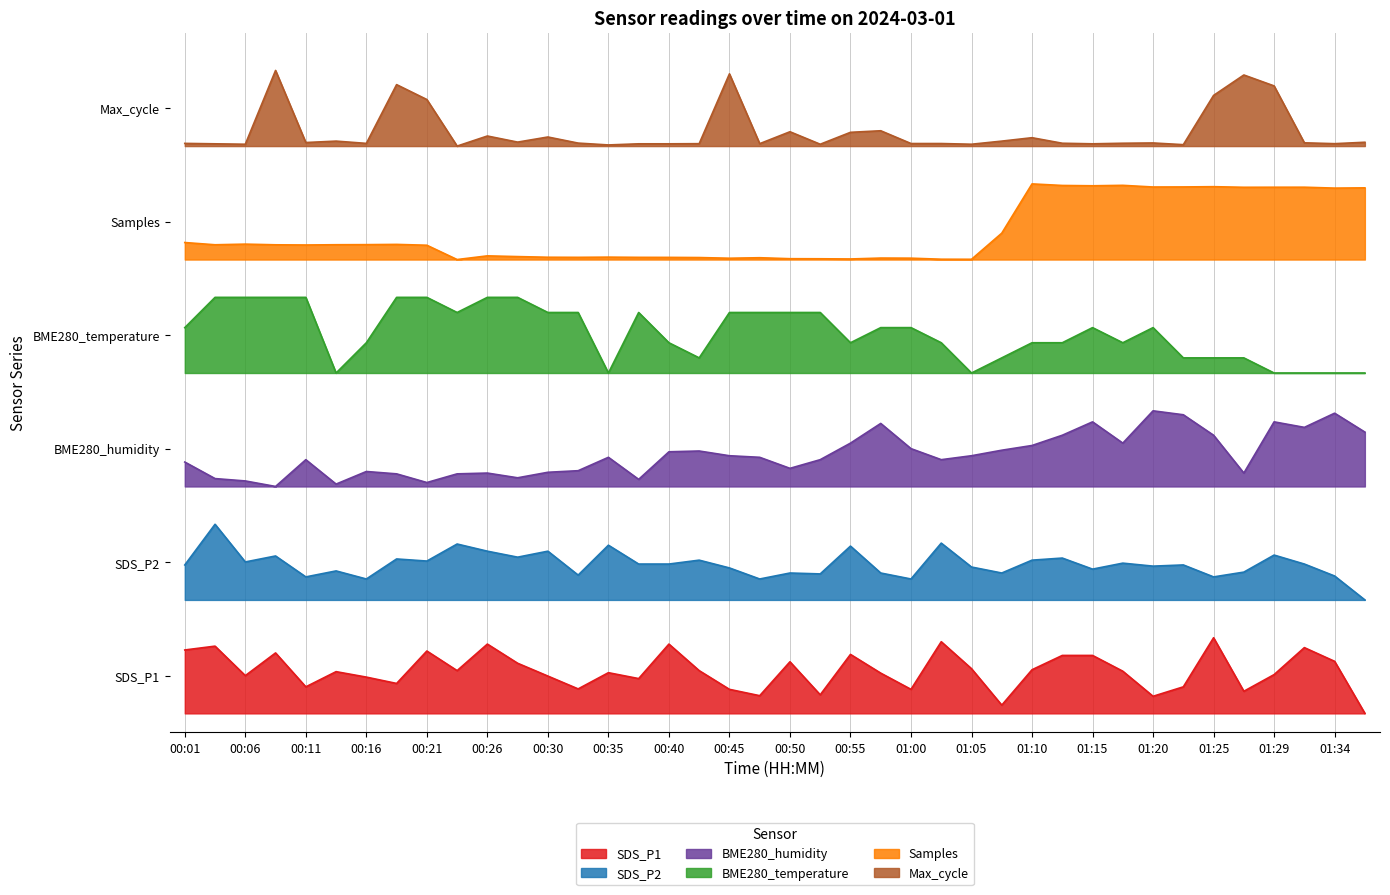

Which label corresponds to the largest value in the chart?

00:08